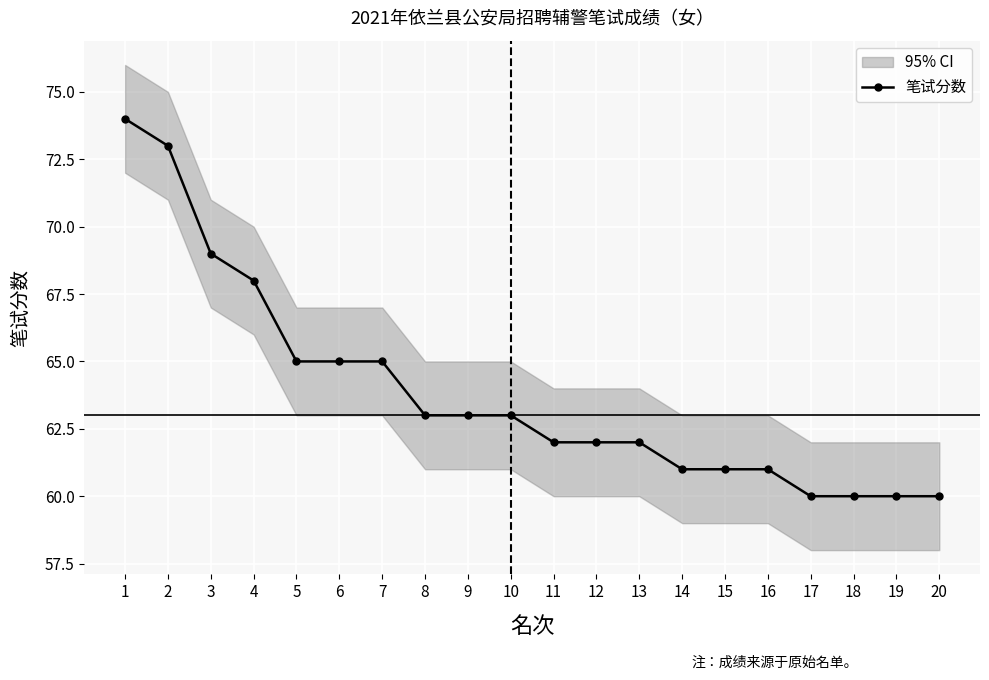

Reading right to left, transcribe all the data shown in this chart.

60	60	60	60	61	61	61	62	62	62	63	63	63	65	65	65	68	69	73	74